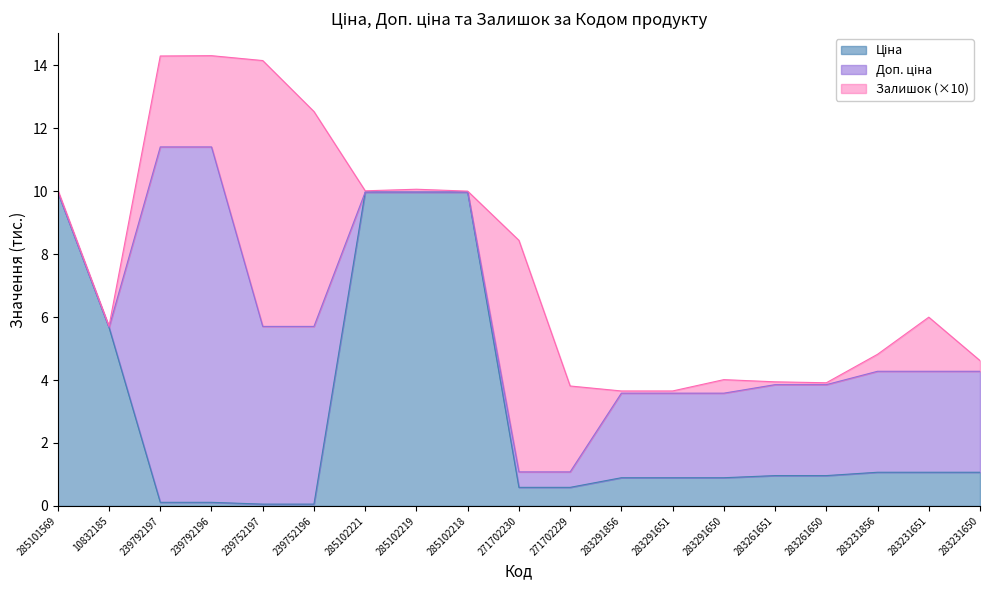

What is the total value across all series at 283231651?

6.0